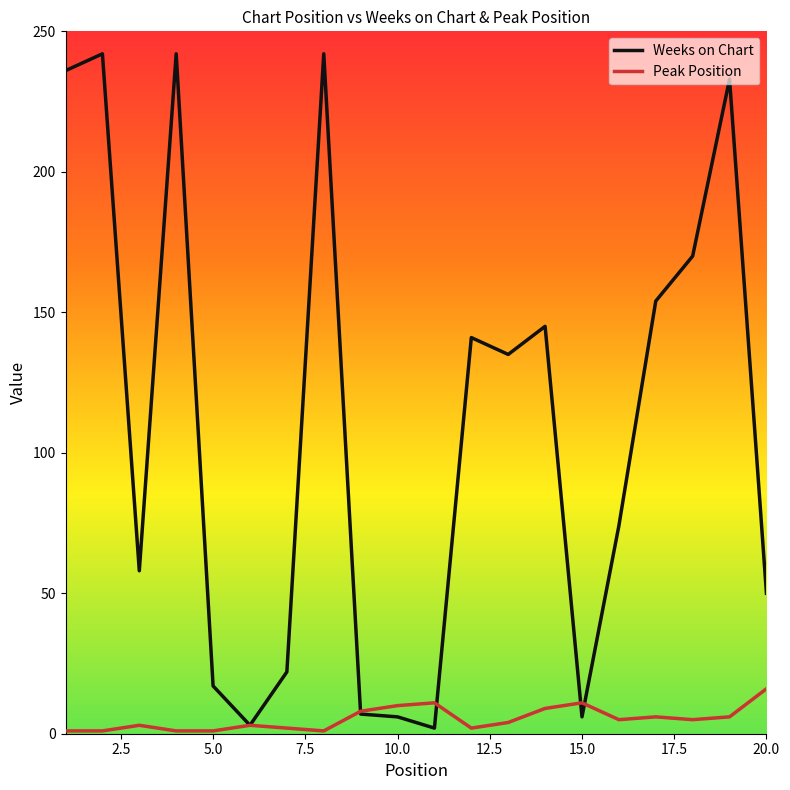

Which series has the largest range (max minus min)?

Weeks on Chart